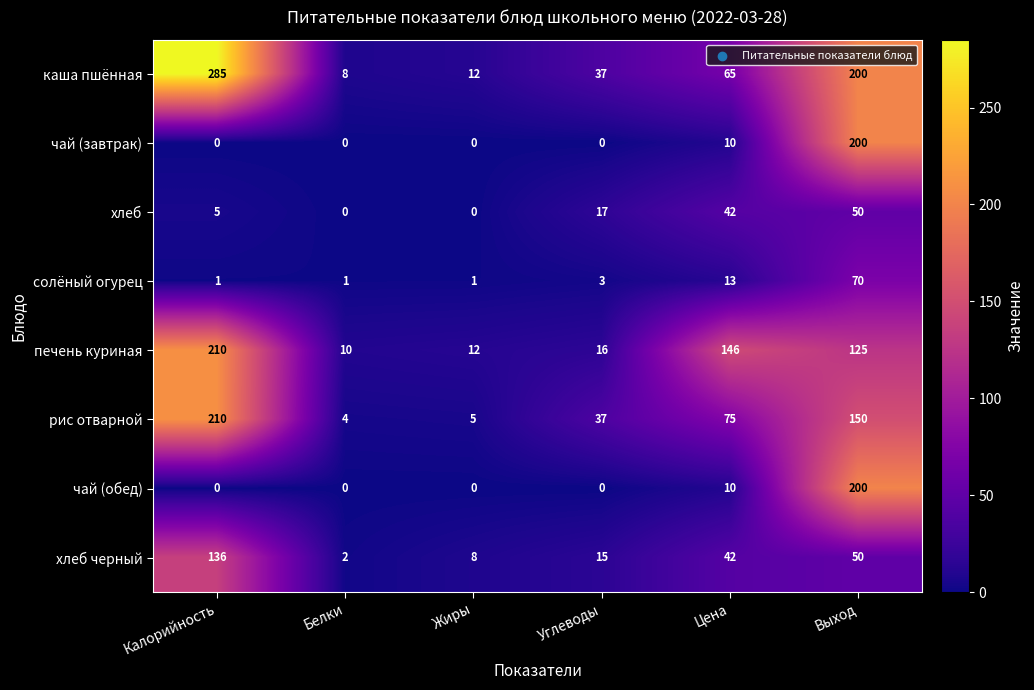

Rank the categories by каша пшённая value from highest to lowest.

Калорийность, Выход, Цена, Углеводы, Жиры, Белки